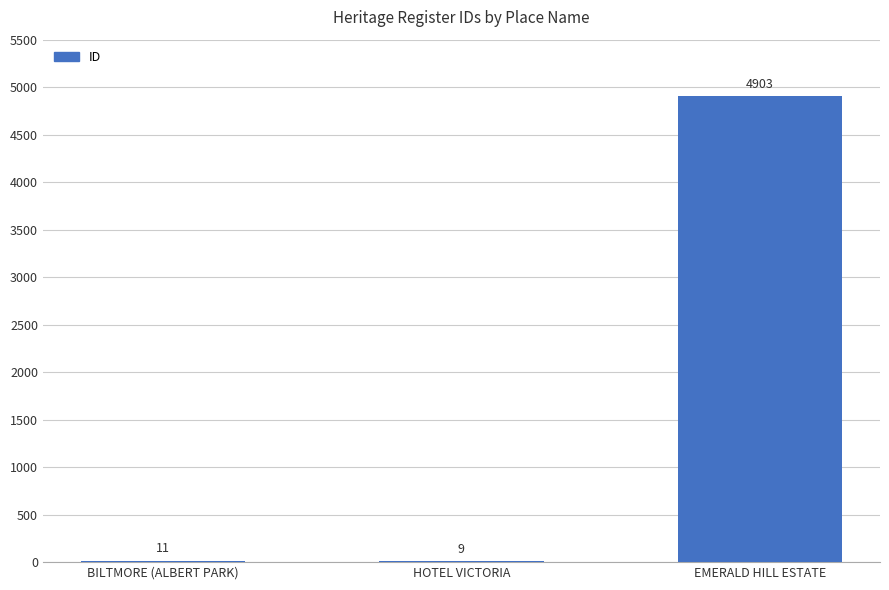

How many data points does each series have?

3